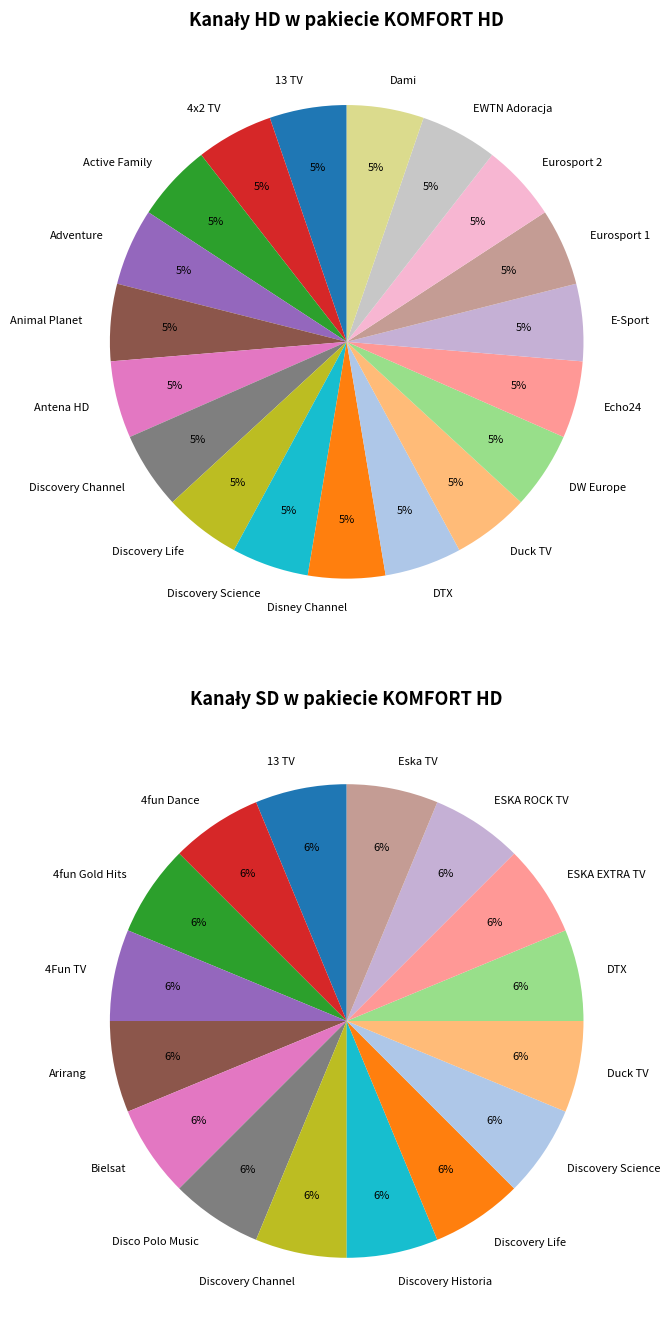

Is 5 the majority of the pie?

No